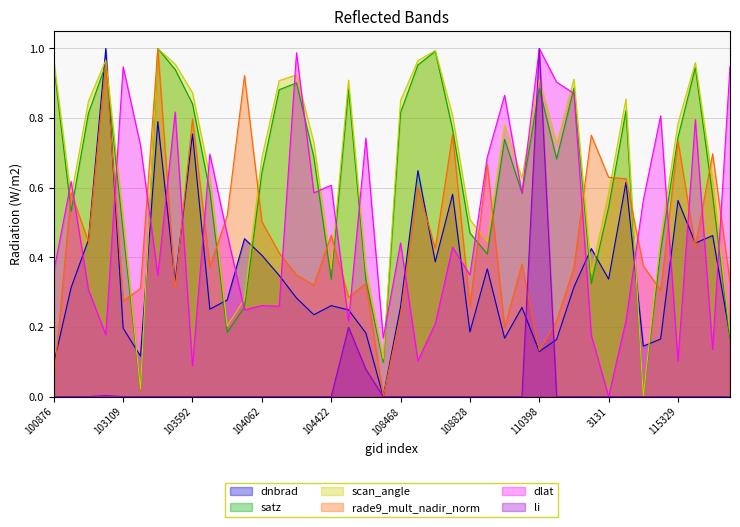

Reading left to right, transcribe all the data shown in this chart.

dnbrad: 100876=0.1	102741=0.3	102861=0.5	647=1.0	103109=0.2	103227=0.1	103474=0.8	103583=0.3	103592=0.8	926=0.3	103827=0.3	103946=0.5	104062=0.4	1070=0.3	104186=0.3	104304=0.2	104422=0.3	1700=0.2	107945=0.2	1835=0.0	108468=0.3	108481=0.6	108645=0.4	1961=0.6	108828=0.2	109170=0.4	2114=0.2	109705=0.3	110398=0.1	110583=0.2	114275=0.3	114511=0.4	3131=0.3	3176=0.6	3257=0.1	115217=0.2	115329=0.6	115445=0.4	115581=0.5	115709=0.2
satz: 100876=1.0	102741=0.5	102861=0.8	647=1.0	103109=0.5	103227=0.0	103474=1.0	103583=0.9	103592=0.8	926=0.6	103827=0.2	103946=0.3	104062=0.6	1070=0.9	104186=0.9	104304=0.7	104422=0.3	1700=0.9	107945=0.3	1835=0.1	108468=0.8	108481=1.0	108645=1.0	1961=0.8	108828=0.5	109170=0.4	2114=0.7	109705=0.6	110398=0.9	110583=0.7	114275=0.9	114511=0.3	3131=0.5	3176=0.8	3257=0.0	115217=0.4	115329=0.7	115445=0.9	115581=0.6	115709=0.2
scan_angle: 100876=1.0	102741=0.6	102861=0.8	647=1.0	103109=0.5	103227=0.0	103474=1.0	103583=1.0	103592=0.9	926=0.6	103827=0.2	103946=0.3	104062=0.7	1070=0.9	104186=0.9	104304=0.7	104422=0.4	1700=0.9	107945=0.4	1835=0.1	108468=0.9	108481=1.0	108645=1.0	1961=0.8	108828=0.5	109170=0.4	2114=0.8	109705=0.6	110398=0.9	110583=0.7	114275=0.9	114511=0.4	3131=0.6	3176=0.9	3257=0.0	115217=0.5	115329=0.8	115445=1.0	115581=0.6	115709=0.2
rade9_mult_nadir_norm: 100876=0.0	102741=0.6	102861=0.4	647=1.0	103109=0.3	103227=0.3	103474=1.0	103583=0.3	103592=0.8	926=0.4	103827=0.5	103946=0.9	104062=0.5	1070=0.4	104186=0.3	104304=0.3	104422=0.5	1700=0.3	107945=0.3	1835=0.0	108468=0.2	108481=0.6	108645=0.4	1961=0.8	108828=0.3	109170=0.7	2114=0.2	109705=0.4	110398=0.1	110583=0.2	114275=0.4	114511=0.8	3131=0.6	3176=0.6	3257=0.4	115217=0.3	115329=0.7	115445=0.4	115581=0.7	115709=0.3
li: 100876=0.0	102741=0.0	102861=0.0	647=0.0	103109=0.0	103227=0.0	103474=0.0	103583=0.0	103592=0.0	926=0.0	103827=0.0	103946=0.0	104062=0.0	1070=0.0	104186=0.0	104304=0.0	104422=0.0	1700=0.2	107945=0.1	1835=0.0	108468=0.0	108481=0.0	108645=0.0	1961=0.0	108828=0.0	109170=0.0	2114=0.0	109705=0.0	110398=1.0	110583=0.0	114275=0.0	114511=0.0	3131=0.0	3176=0.0	3257=0.0	115217=0.0	115329=0.0	115445=0.0	115581=0.0	115709=0.0
dlat: 100876=0.4	102741=0.6	102861=0.3	647=0.2	103109=0.9	103227=0.7	103474=0.3	103583=0.8	103592=0.1	926=0.7	103827=0.5	103946=0.2	104062=0.3	1070=0.3	104186=1.0	104304=0.6	104422=0.6	1700=0.2	107945=0.7	1835=0.2	108468=0.4	108481=0.1	108645=0.2	1961=0.4	108828=0.3	109170=0.7	2114=0.9	109705=0.6	110398=1.0	110583=0.9	114275=0.9	114511=0.2	3131=0.0	3176=0.2	3257=0.6	115217=0.8	115329=0.1	115445=0.8	115581=0.1	115709=0.9